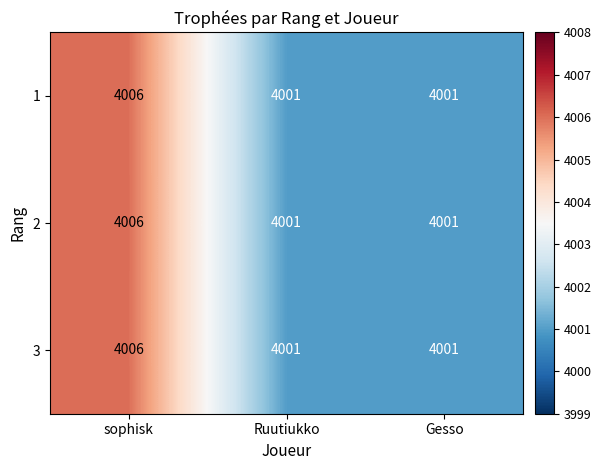

What is the smallest value displayed?

4001